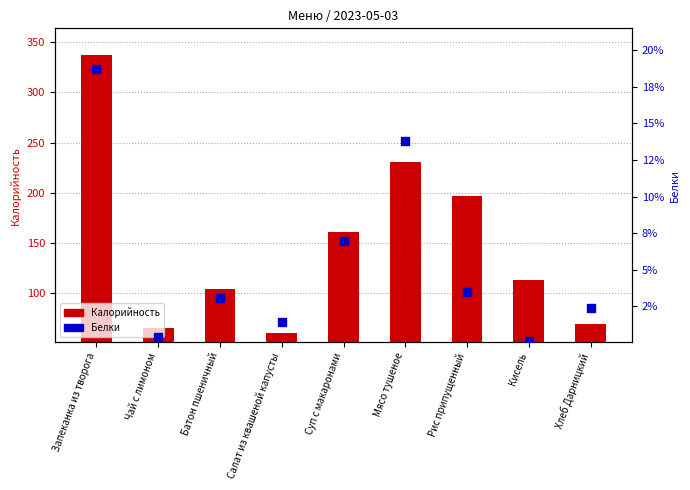

What is the total value across all series at Суп с макаронами?

168.0